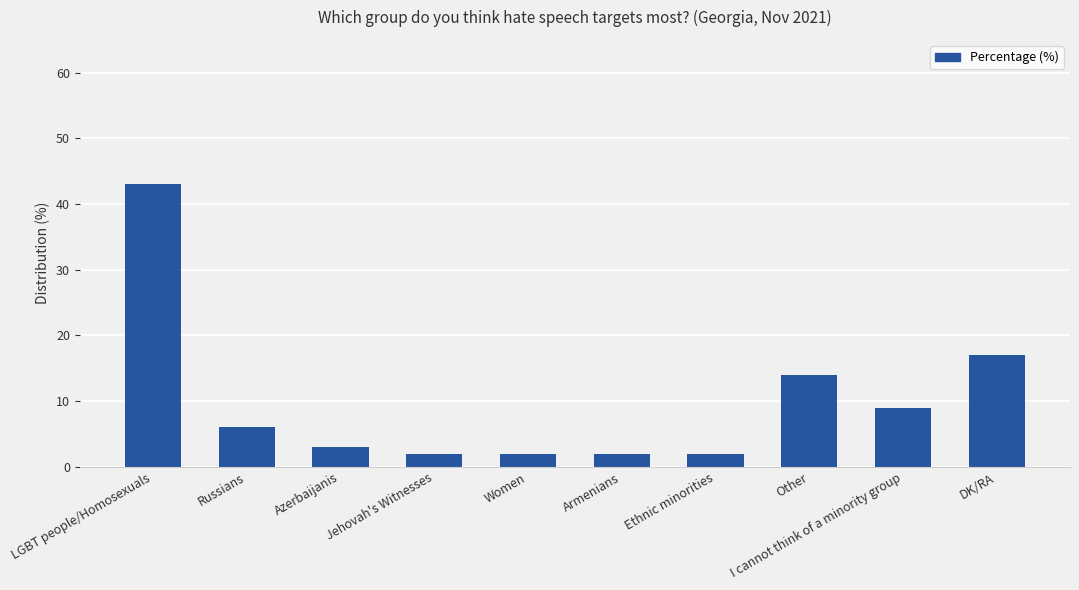

How many data points are less than 6?

5